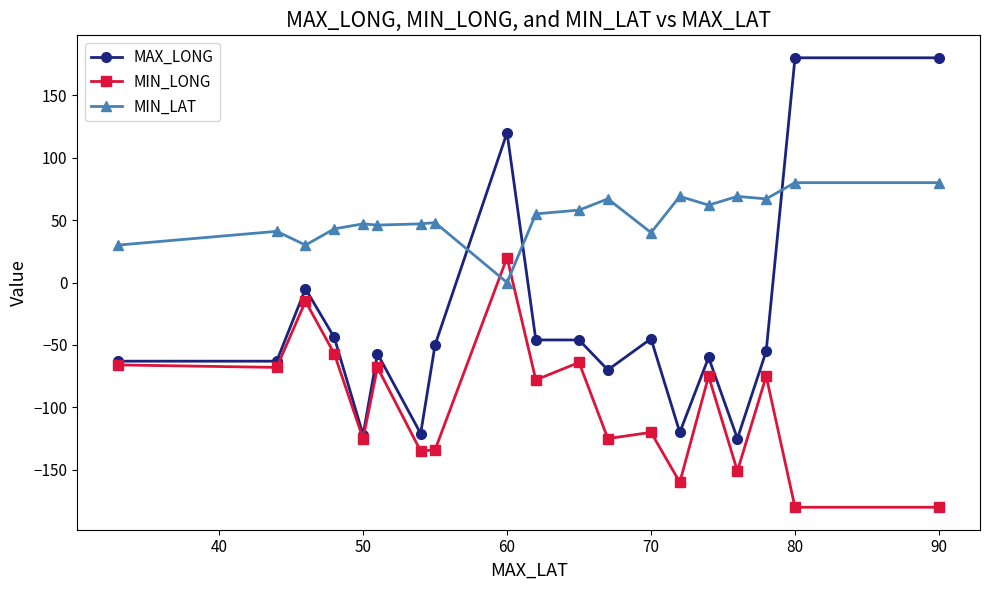

What is the lowest value of the MIN_LONG series?

-180